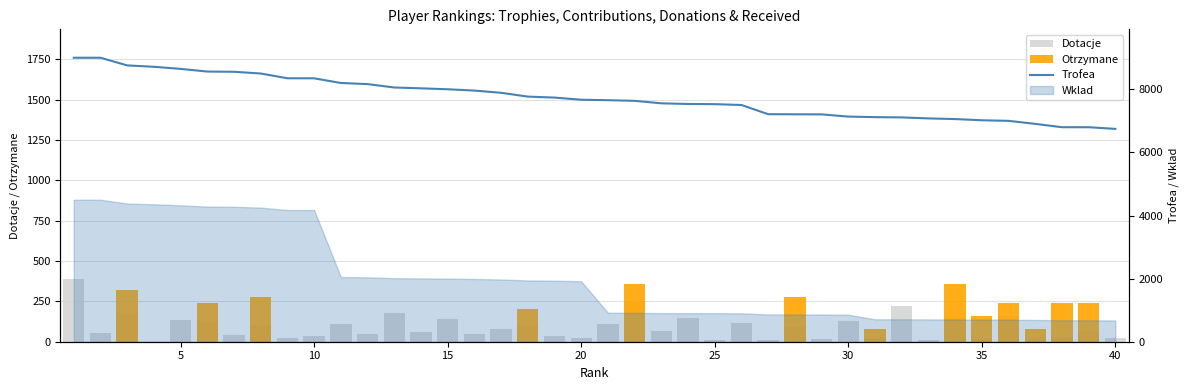

Does the chart contain any negative values?

No